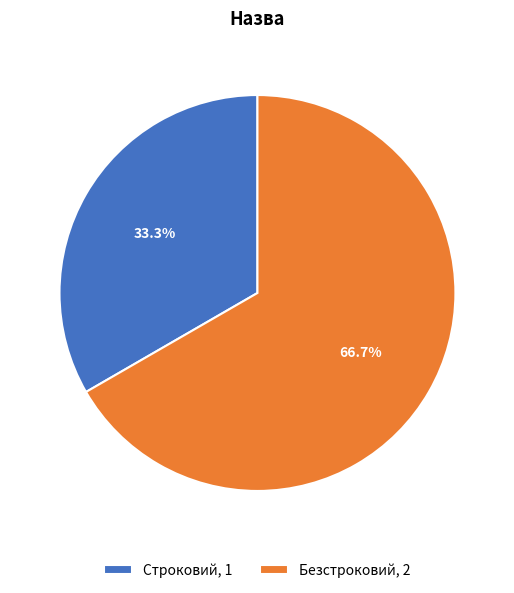

Is there any slice that represents more than half of the pie?

Yes